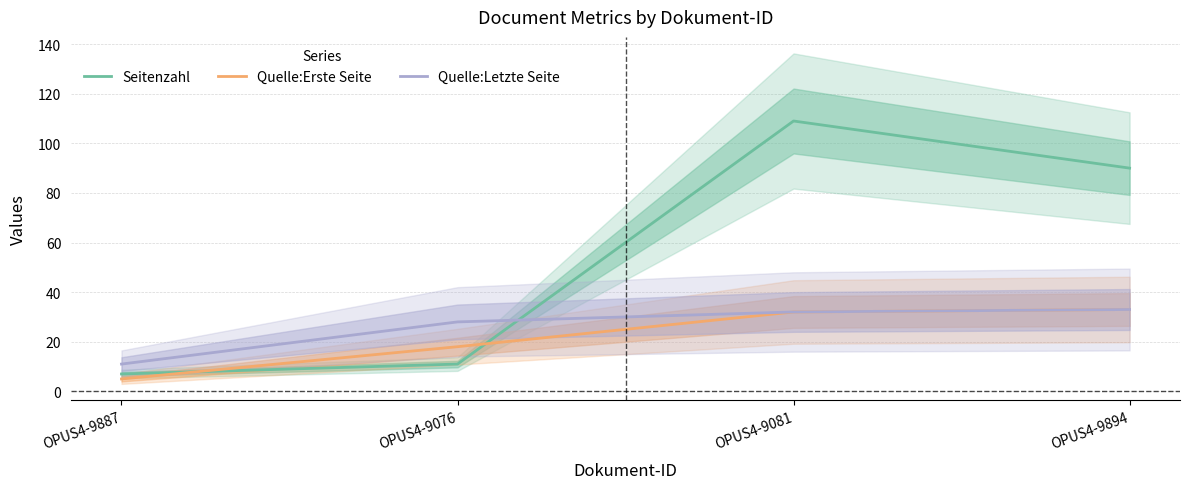

Which series changed the most between OPUS4-9887 and OPUS4-9894?

Seitenzahl